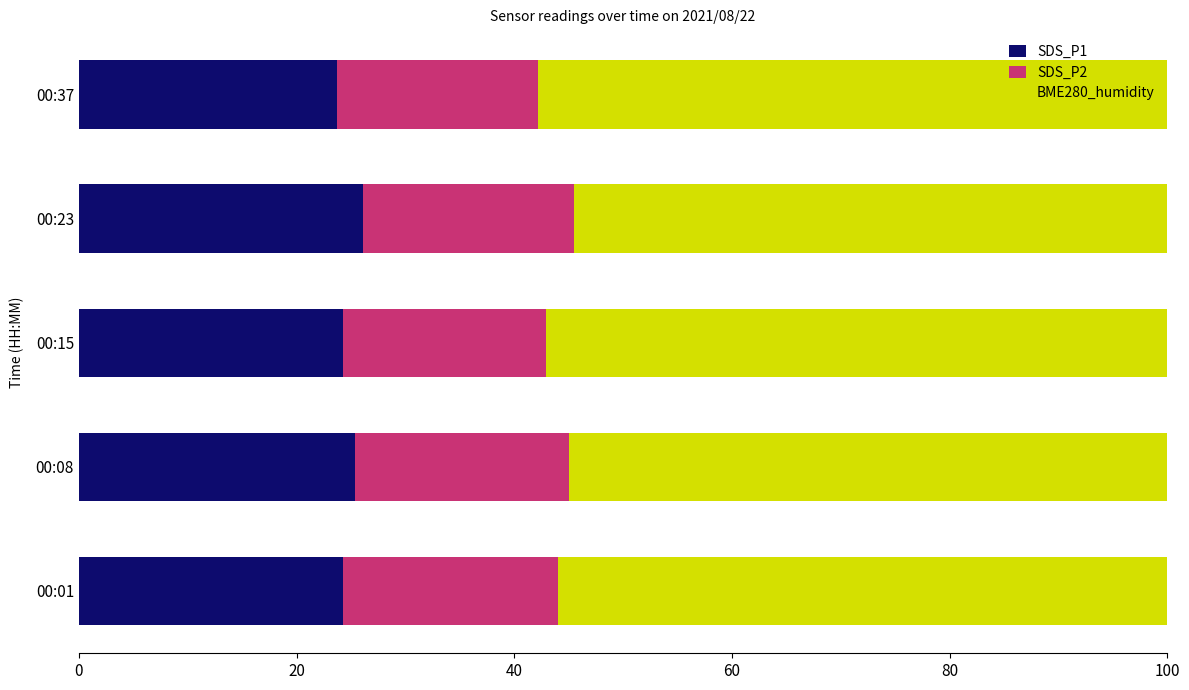

What is the highest value of the SDS_P1 series?

26.1